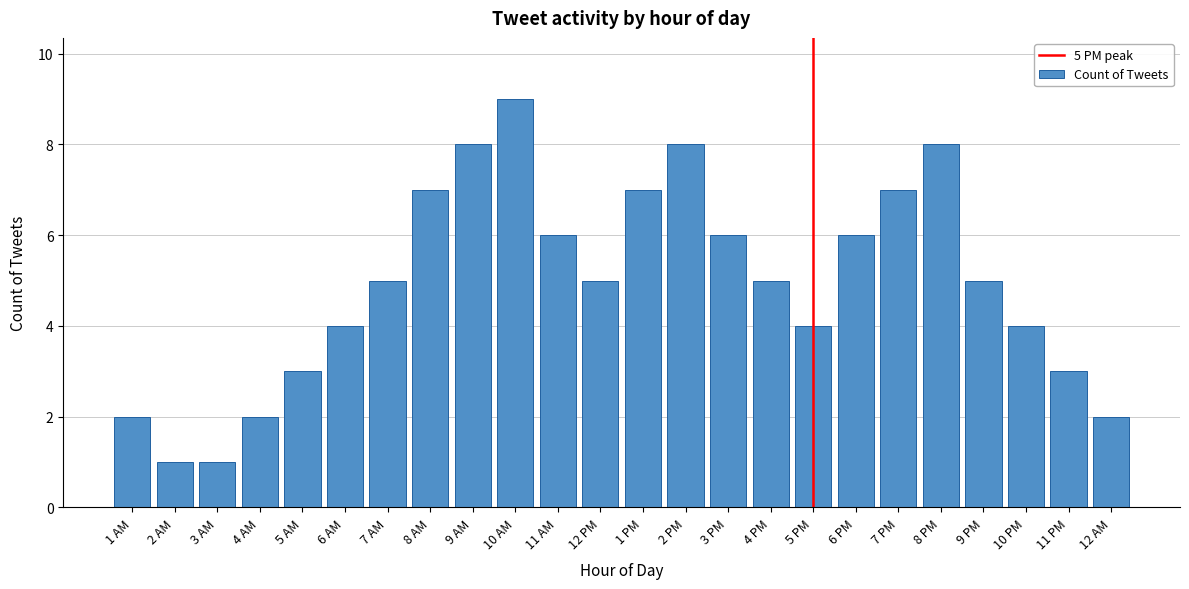

Reading left to right, transcribe all the data shown in this chart.

1 AM=2	2 AM=1	3 AM=1	4 AM=2	5 AM=3	6 AM=4	7 AM=5	8 AM=7	9 AM=8	10 AM=9	11 AM=6	12 PM=5	1 PM=7	2 PM=8	3 PM=6	4 PM=5	5 PM=4	6 PM=6	7 PM=7	8 PM=8	9 PM=5	10 PM=4	11 PM=3	12 AM=2